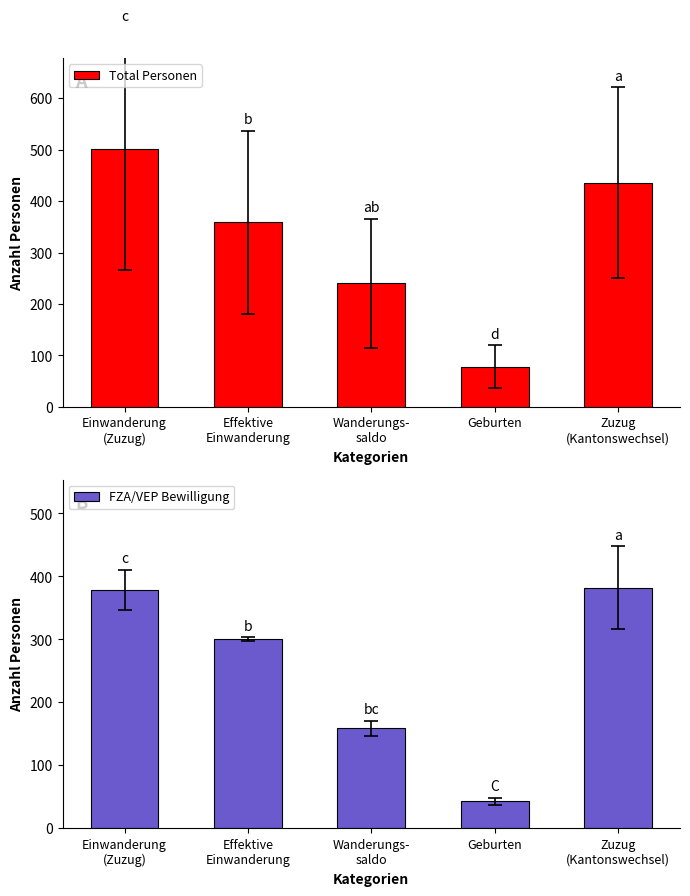

What is the difference between the maximum and minimum values in the FZA/VEP Bewilligung series?

339